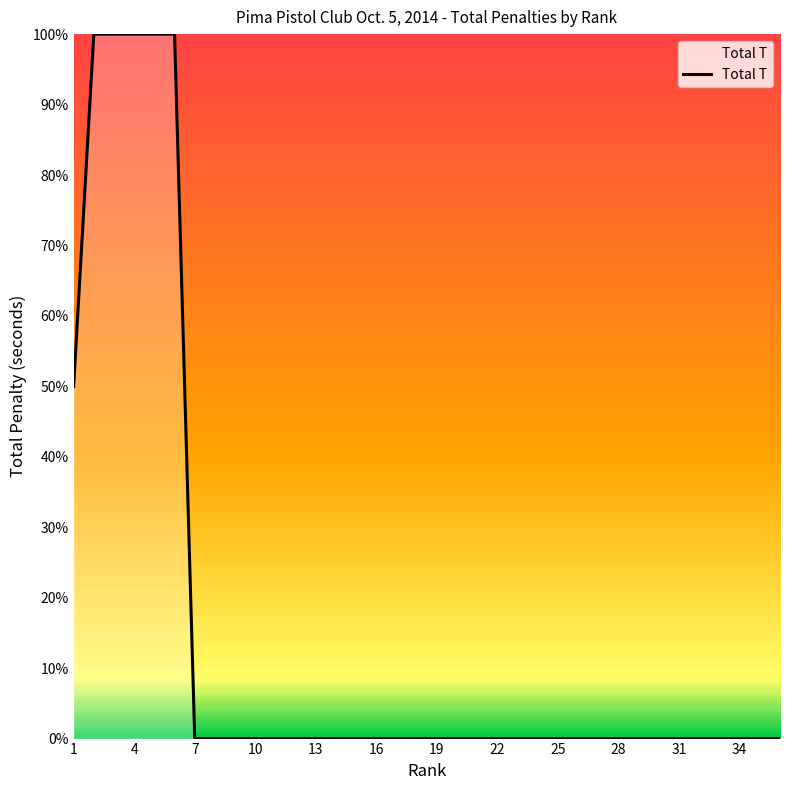

How many series are shown in this chart?

1